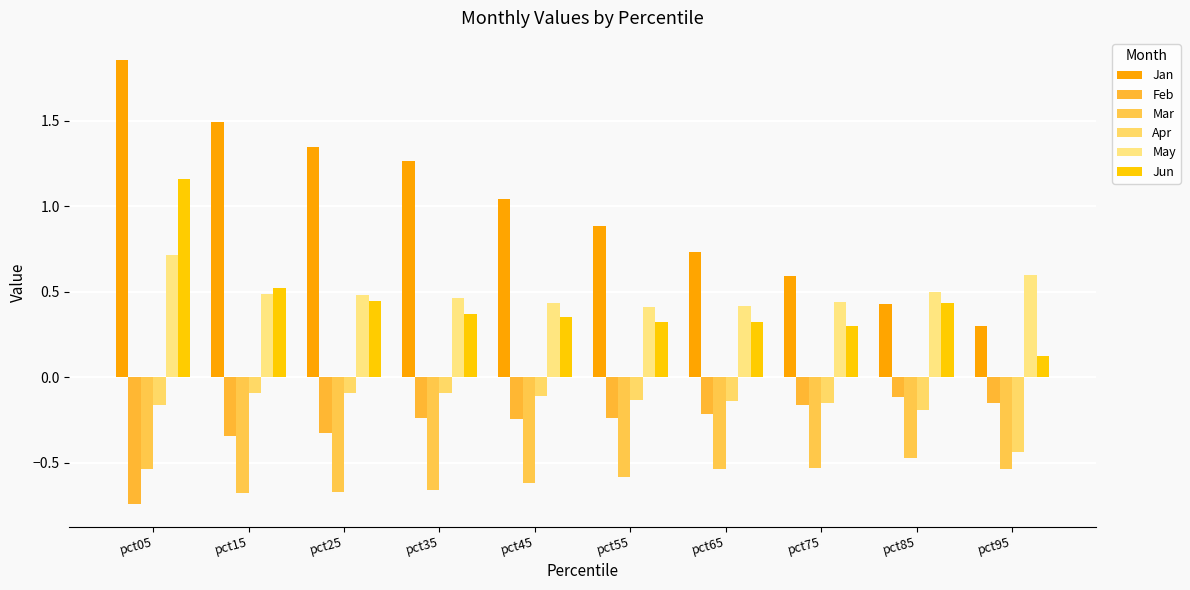

What is the maximum value shown in the chart?

1.9